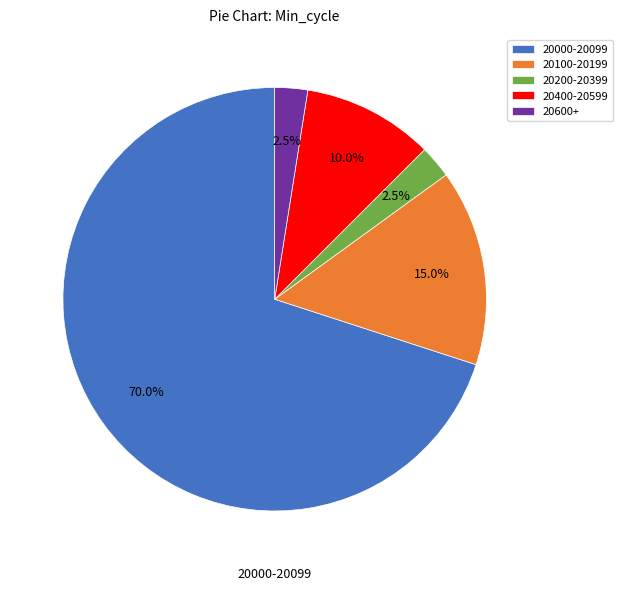

Does any single category account for the majority?

Yes